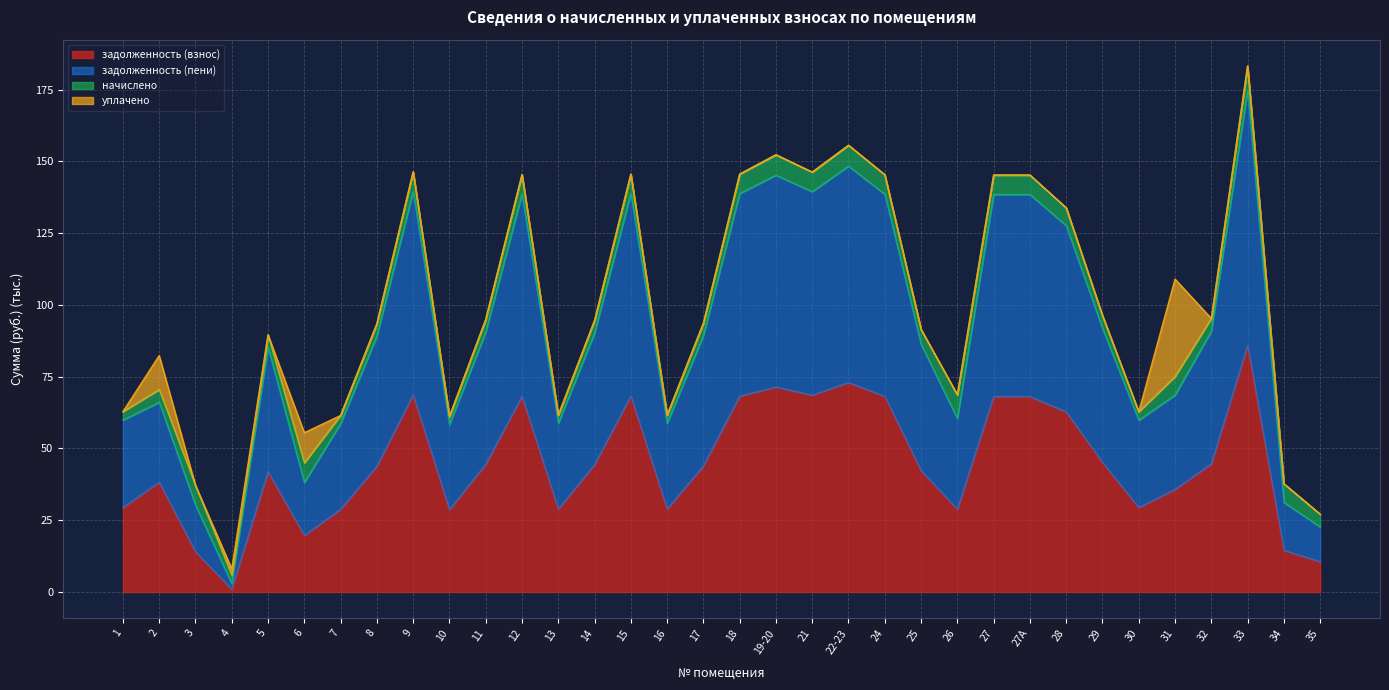

Which series changed the most between 29 and 34?

задолженность (пени)